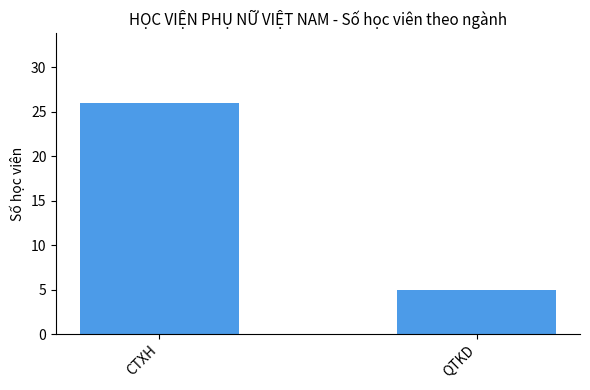

Approximately how many times larger is the value at CTXH compared to QTKD?

5.2